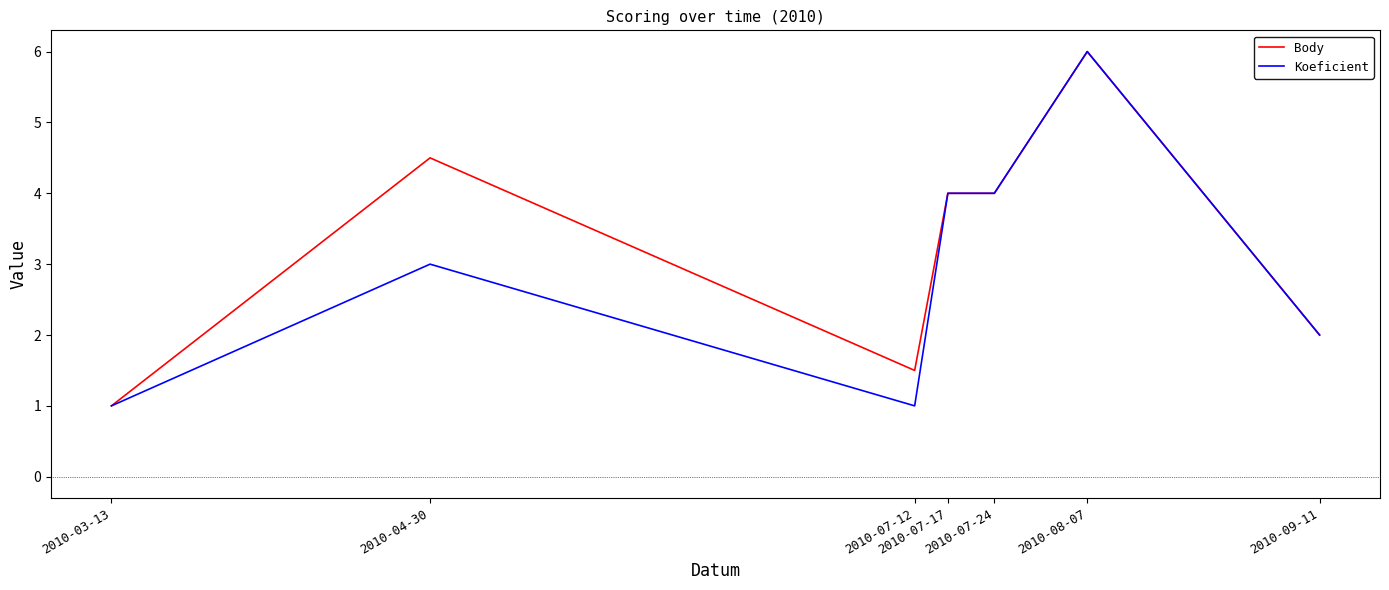

The Koeficient series shows 1.6 at 2010-03-13. True or false?

False